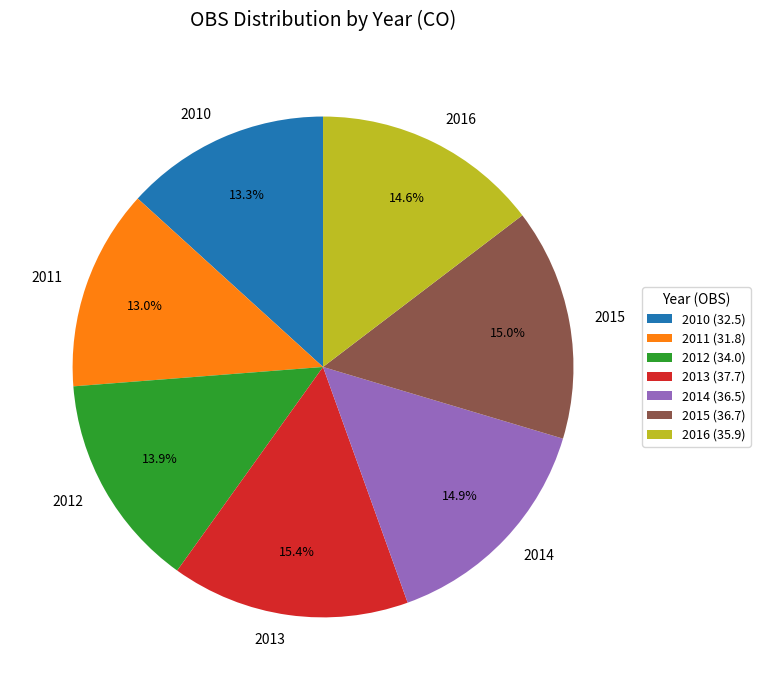

Is it true that 2010 is 13% of the pie?

True